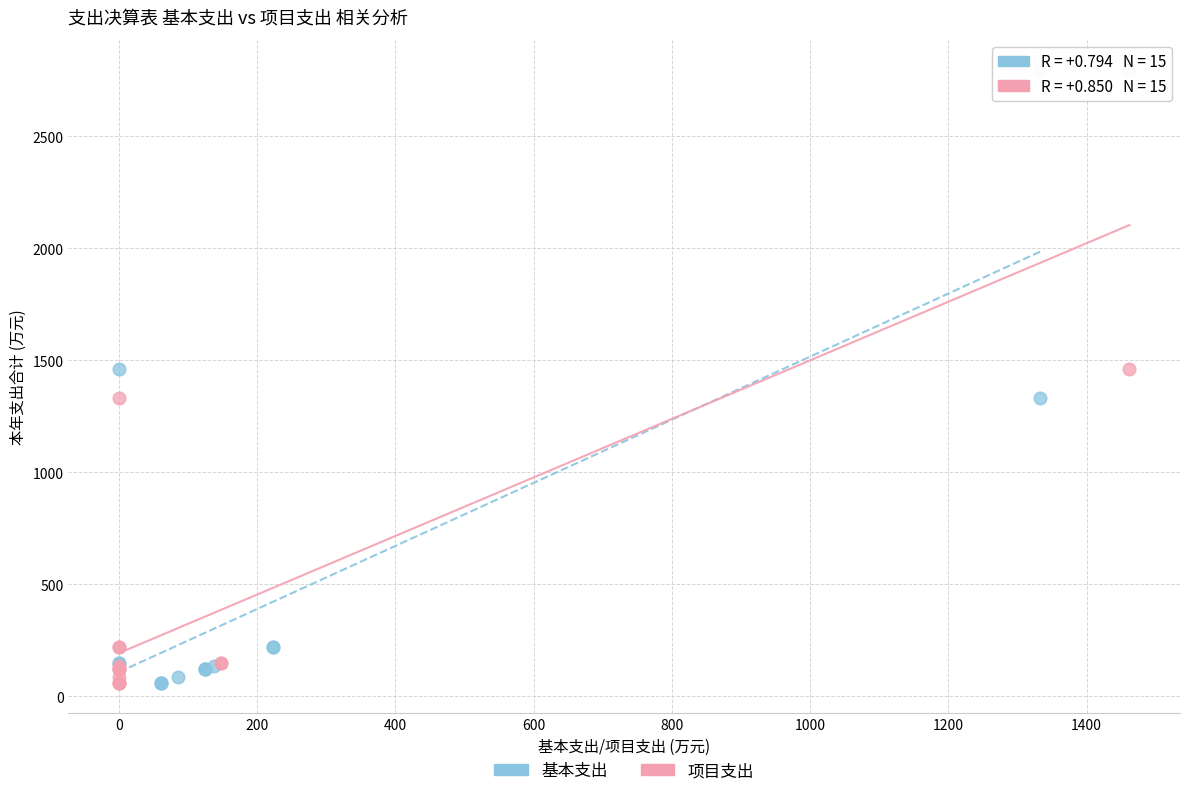

What are all the series names shown in the legend?

基本支出, 项目支出